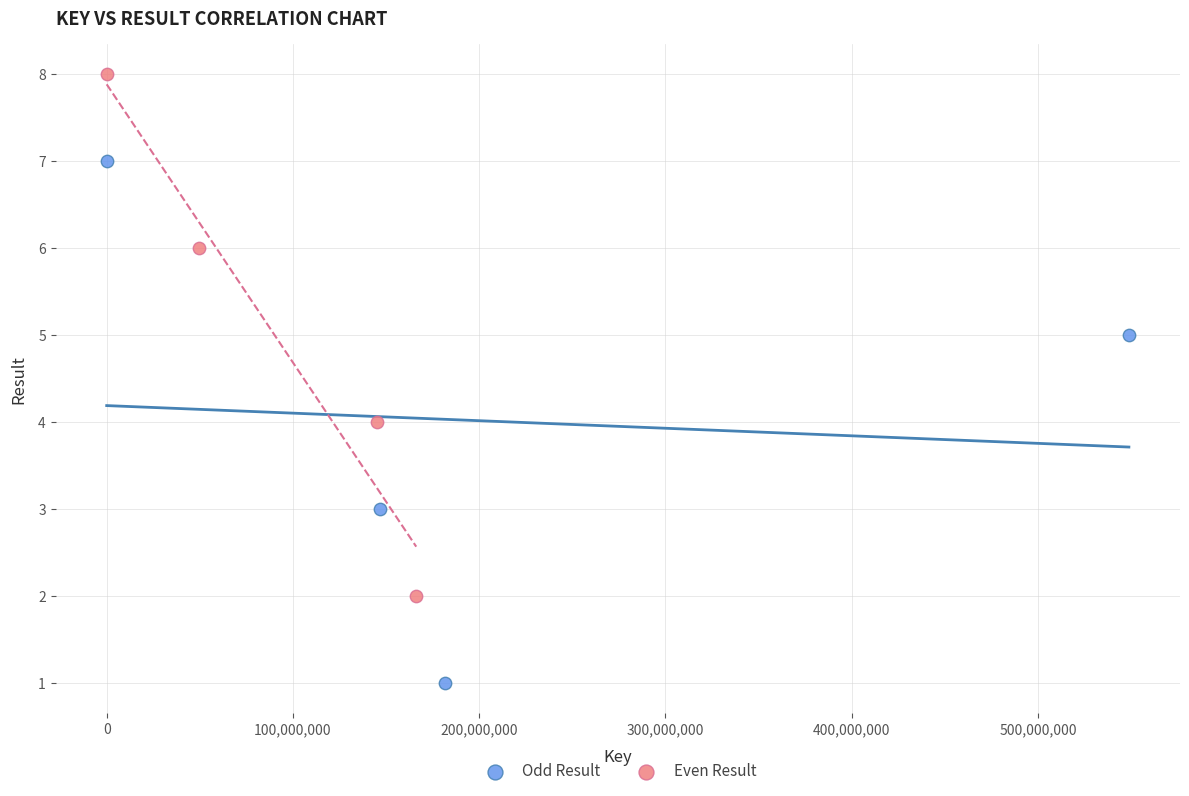

Which series contains the highest Y value?

Even Result